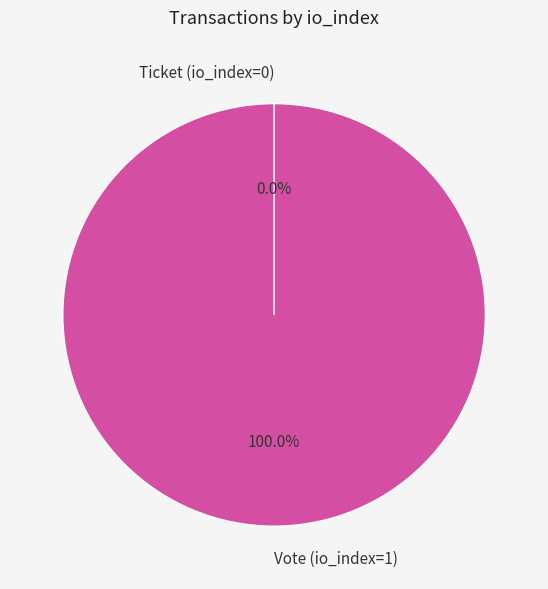

To the nearest percent, what is the average slice percentage?

50%